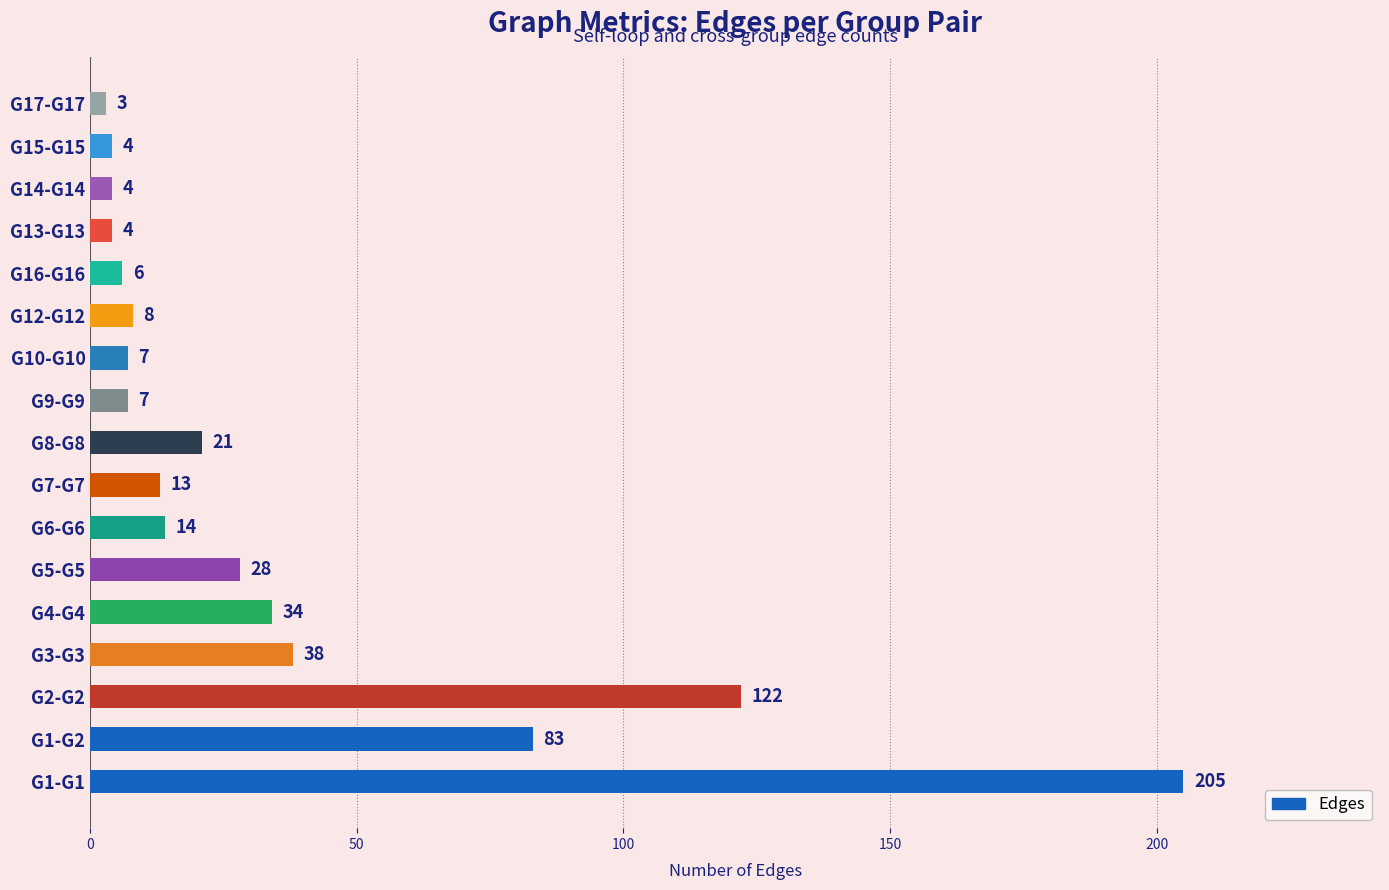

What is the difference between the second highest and second lowest values?

118